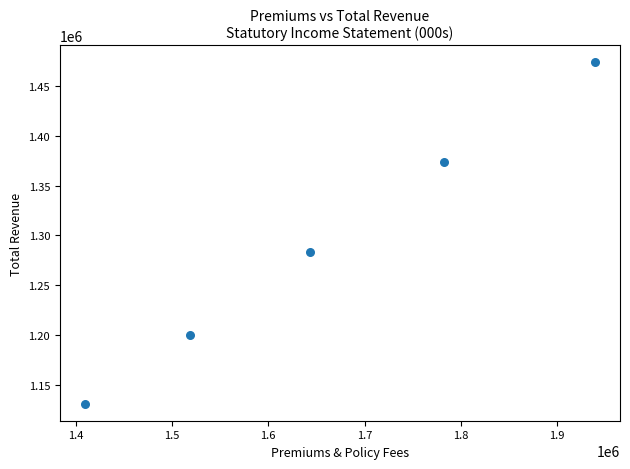

What Y value in the scatter plot is closest to 1302396?

1283104